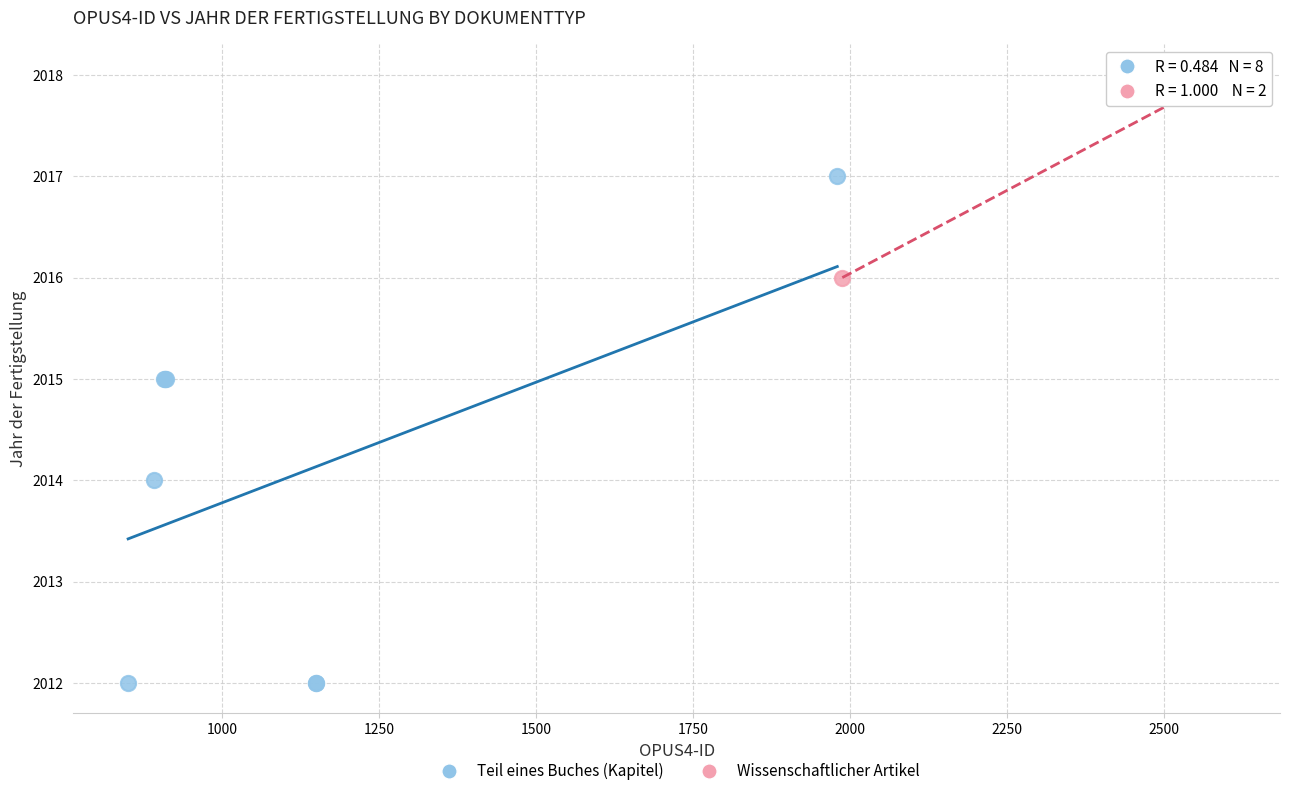

What are all the series names shown in the legend?

Teil eines Buches (Kapitel), Wissenschaftlicher Artikel